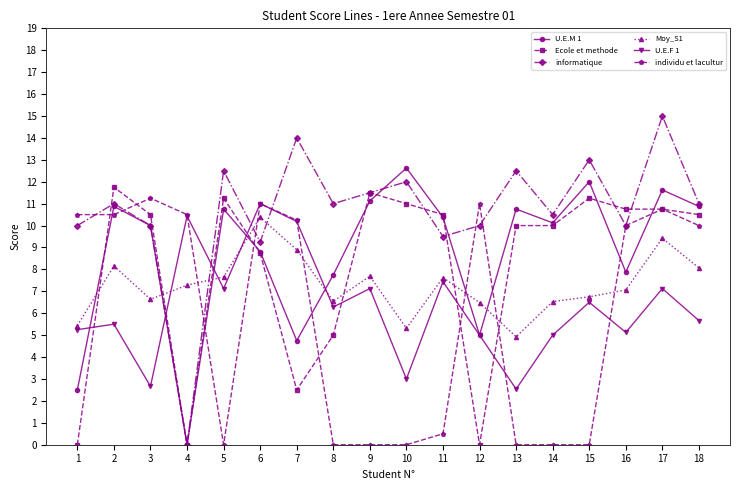

The Moy_S1 series shows 11.0 at 4. True or false?

False